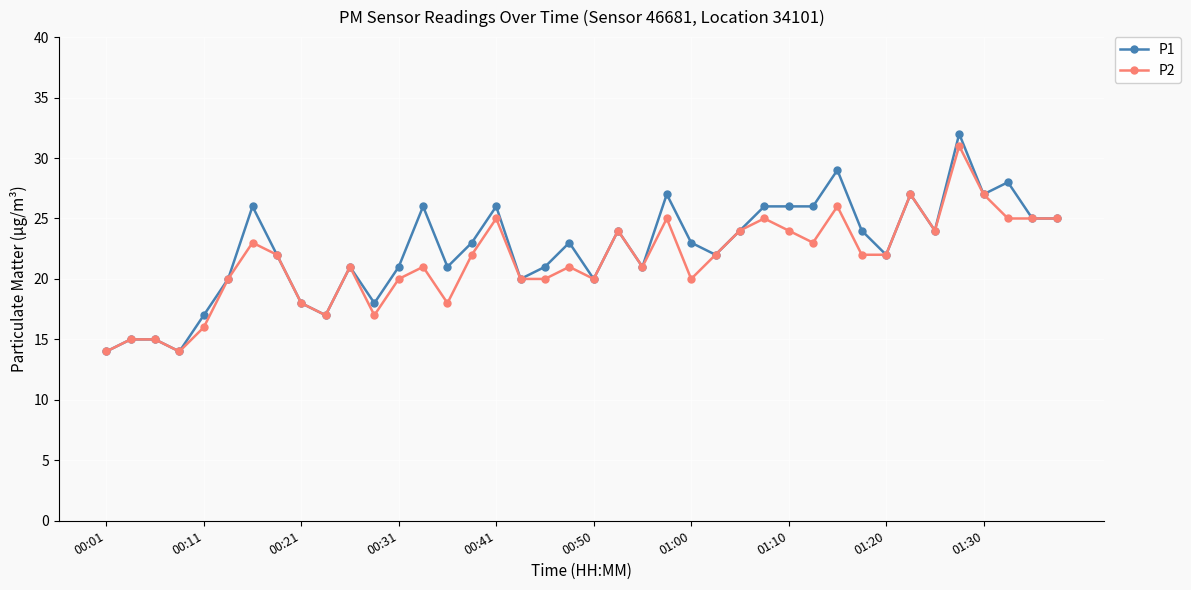

What is the maximum value shown in the chart?

32